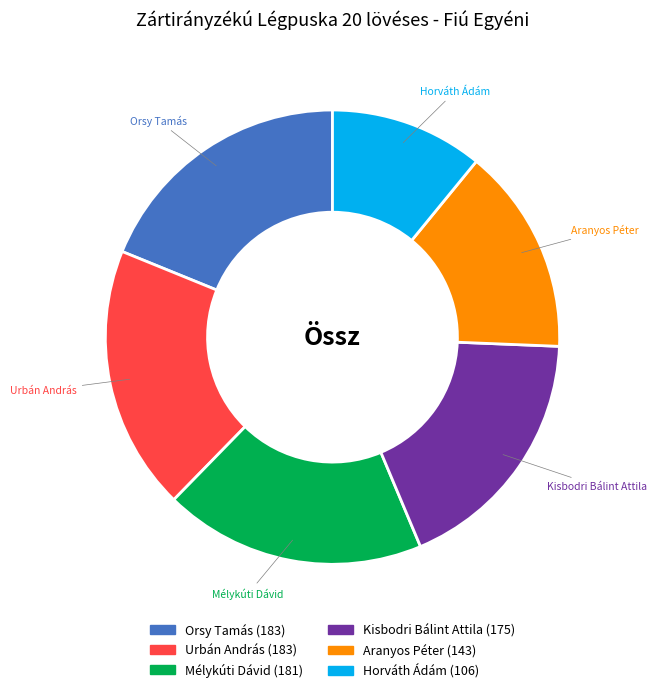

Is the sum of Horváth Ádám and Kisbodri Bálint Attila greater than half?

No